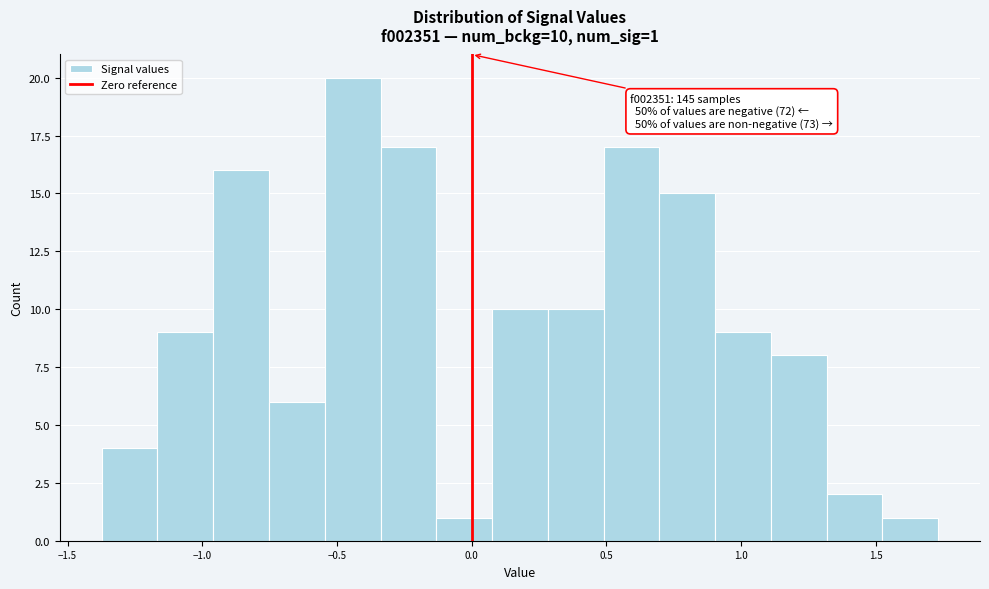

Which range on the x-axis has the tallest bar?

-0.55 to -0.35